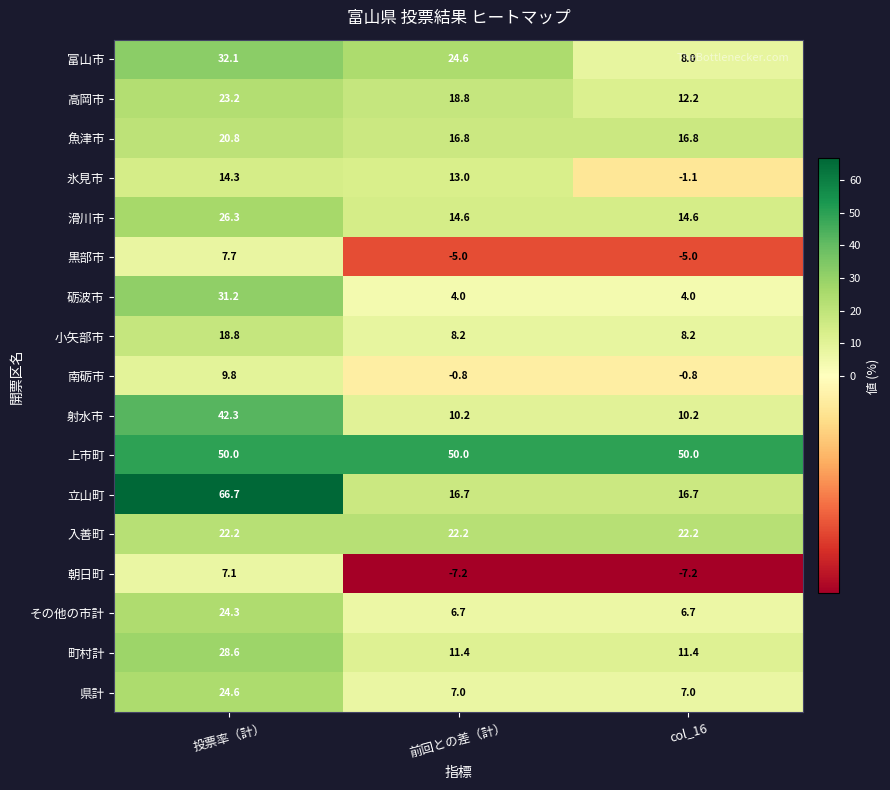

What is the total value across all series at col_16?

173.9